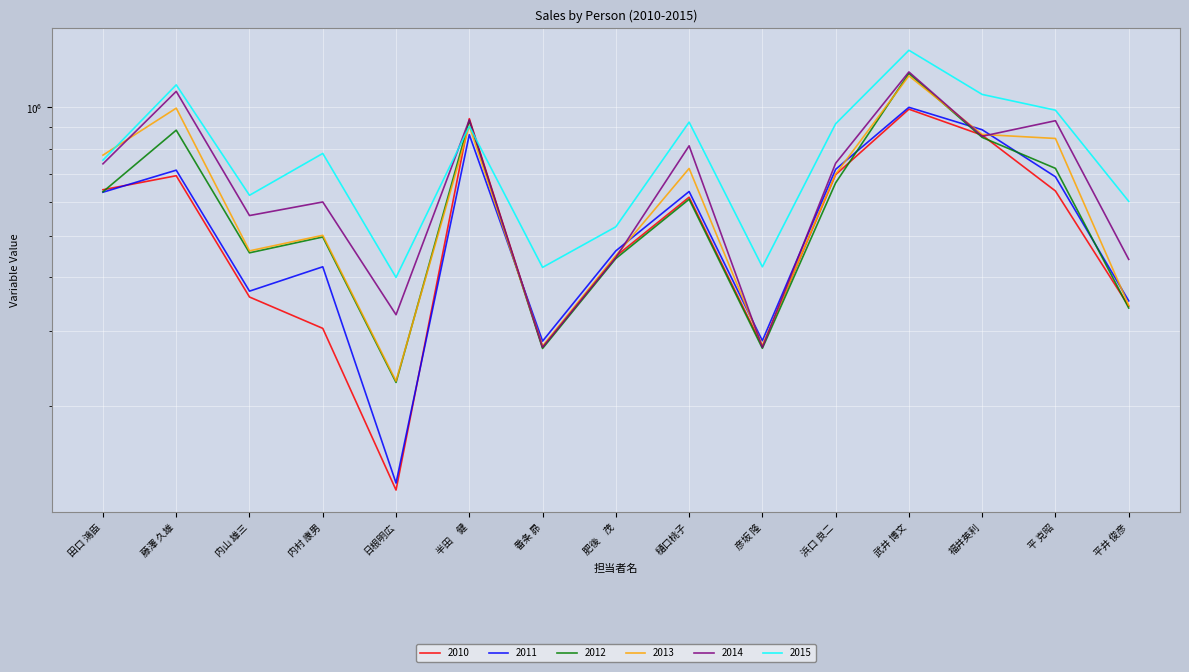

How many intersections are there between 2014 and 2013?

7